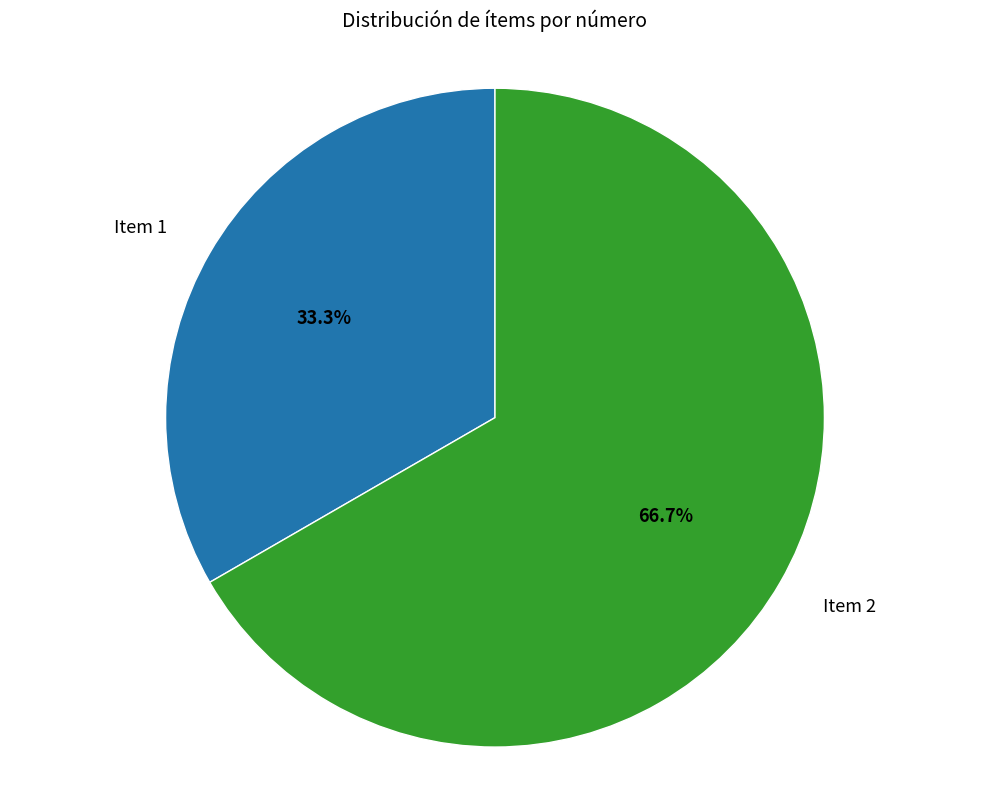

To the nearest percent, what is the average slice percentage?

50%